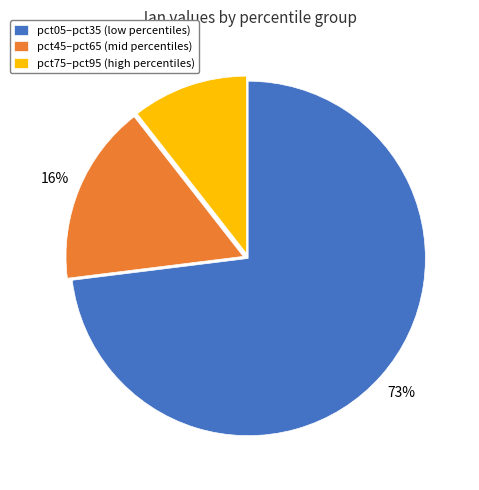

Which slice represents more than half of the pie?

pct05–pct35 (low percentiles)